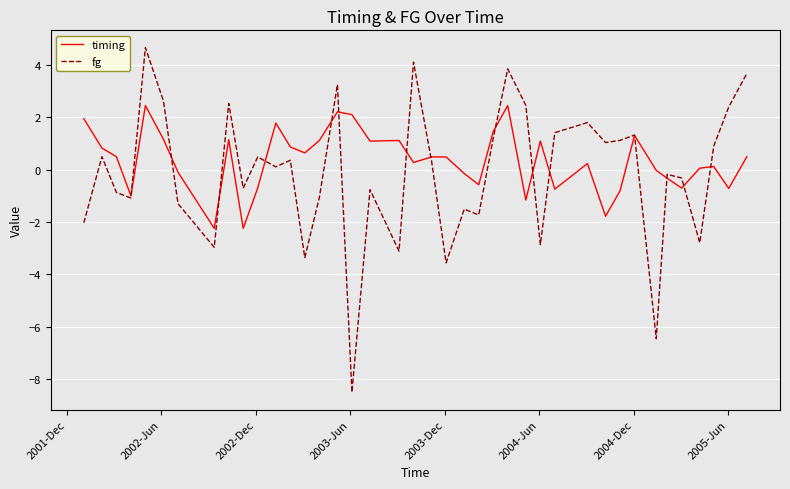

Count the number of categories in the chart.

40